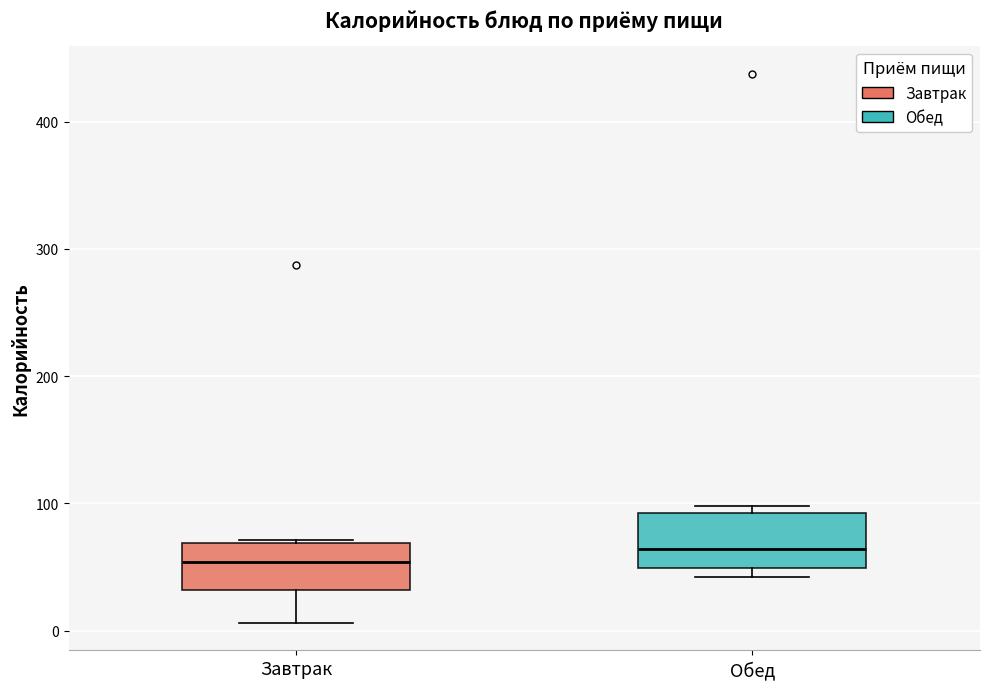

Which box has the highest median line?

Обед